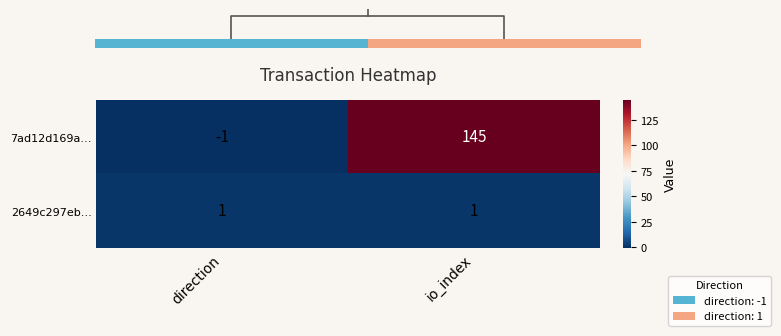

Count the number of categories in the chart.

2